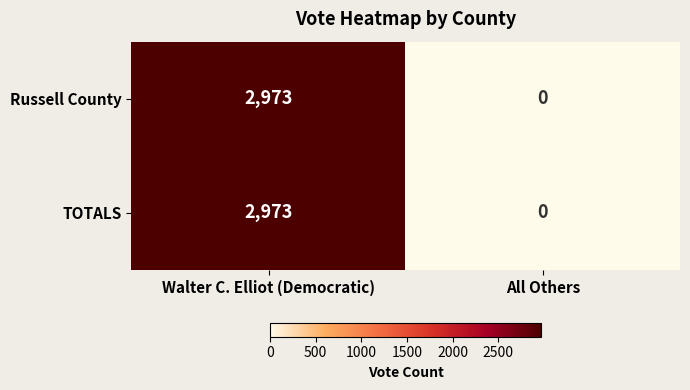

What is the sum of the Russell County values at Walter C. Elliot (Democratic) and All Others?

2973